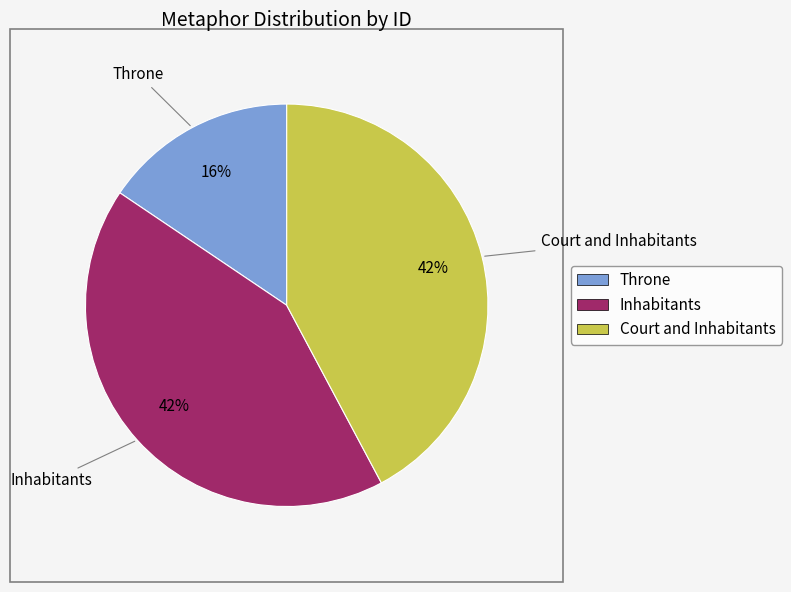

Is there a majority slice in this chart?

No